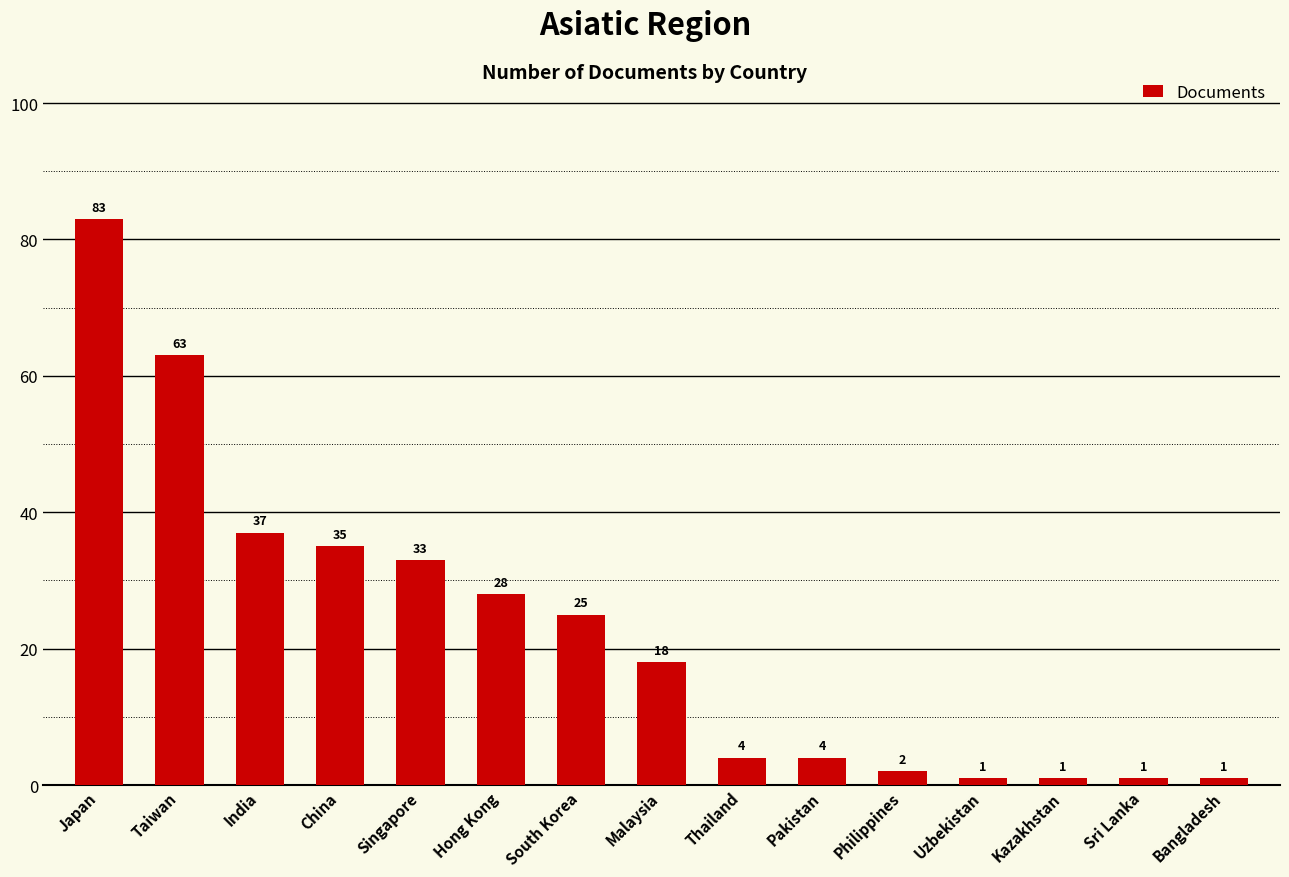

Read the value at China, to the nearest 5.

35